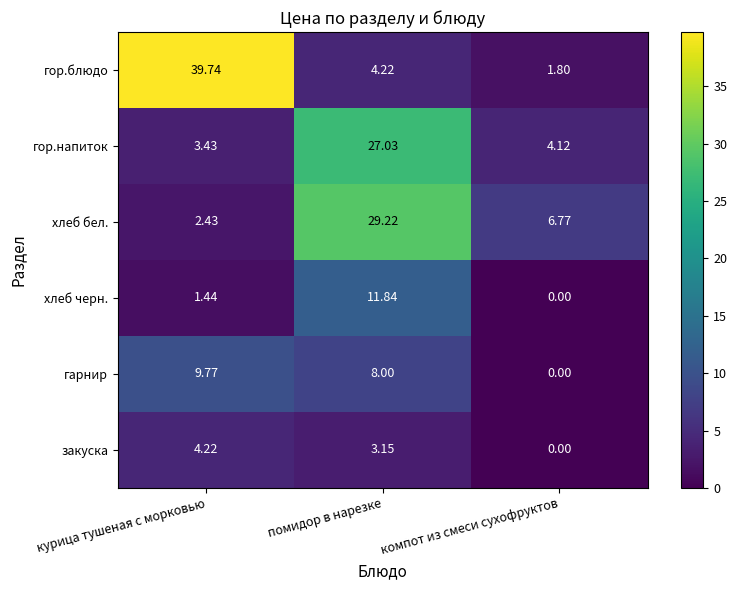

Where does the гор.блюдо series first go above 4?

курица тушеная с морковью